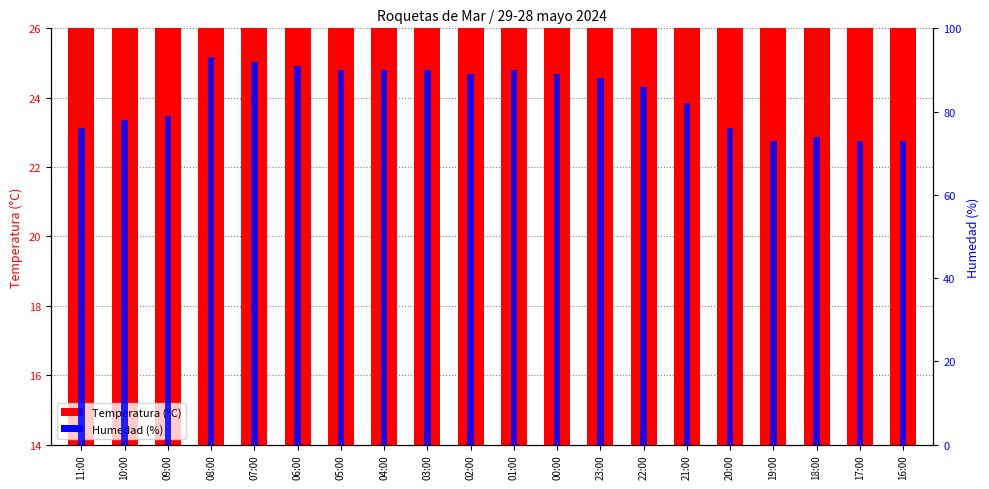

List the series in order of their overall mean, highest first.

Humedad (%), Temperatura (ºC)